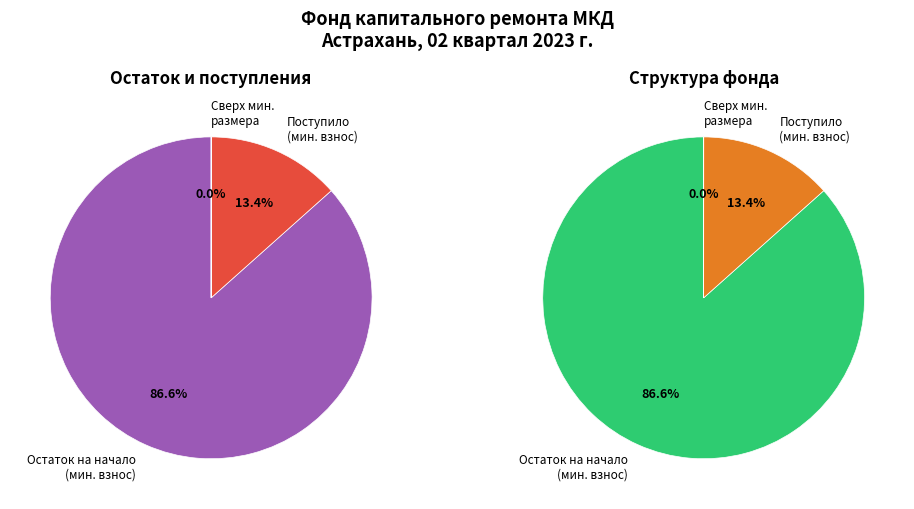

How many slices are in this pie chart?

3